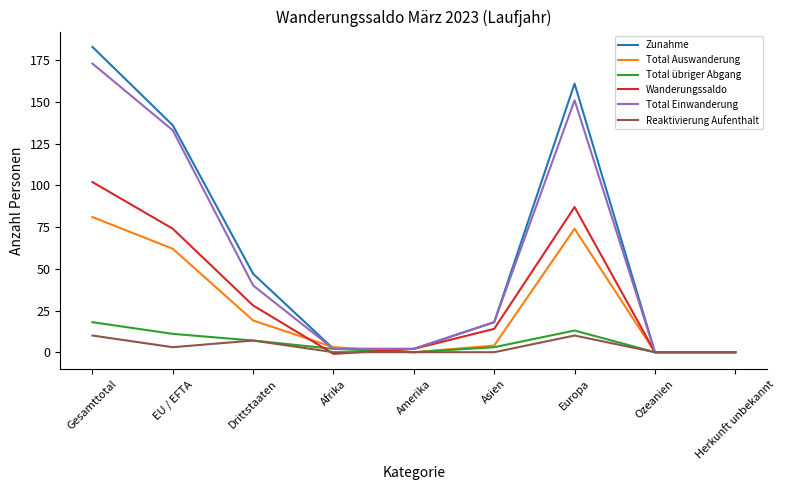

Which series changed the most between EU / EFTA and Ozeanien?

Zunahme